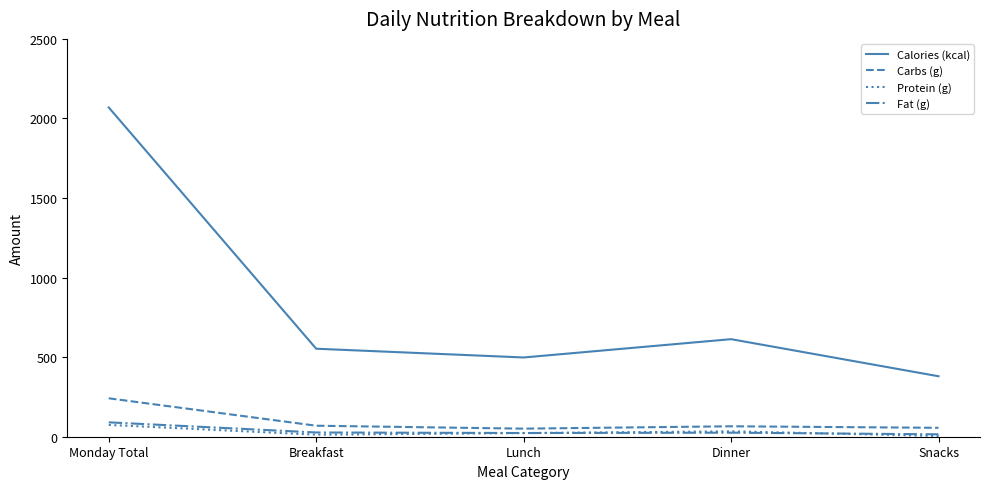

The Carbs (g) series shows 50.7 at Lunch. True or false?

True